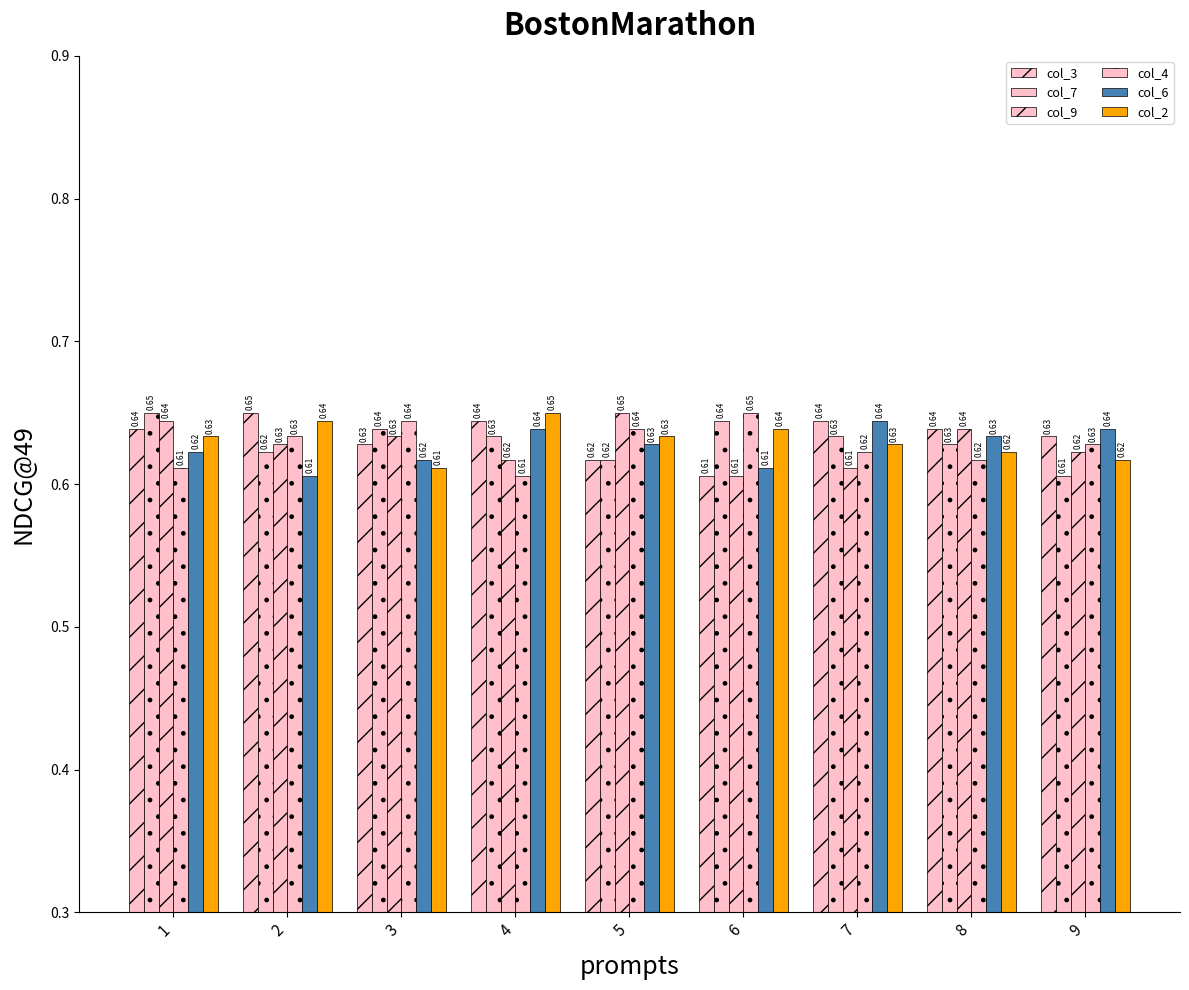

List the series in order of their peak value, lowest first.

col_6, col_3, col_7, col_9, col_4, col_2